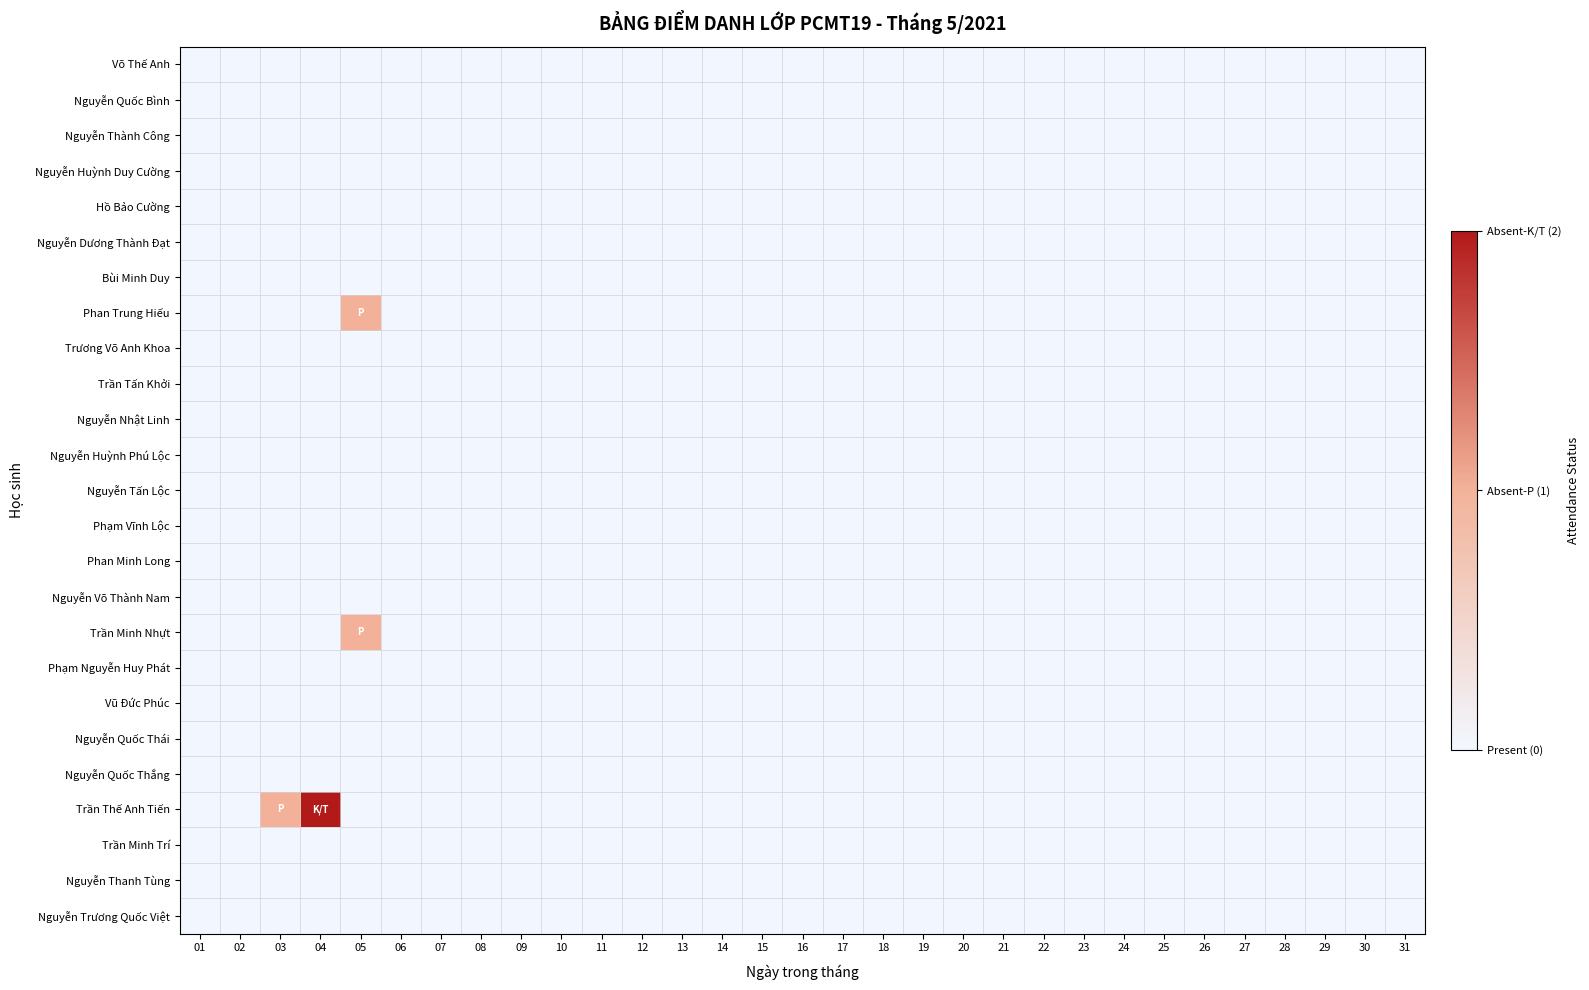

Reading right to left, list all the values displayed in this chart.

Võ Thế Anh: 31=0	30=0	29=0	28=0	27=0	26=0	25=0	24=0	23=0	22=0	21=0	20=0	19=0	18=0	17=0	16=0	15=0	14=0	13=0	12=0	11=0	10=0	09=0	08=0	07=0	06=0	05=0	04=0	03=0	02=0	01=0
Nguyễn Quốc Bình: 31=0	30=0	29=0	28=0	27=0	26=0	25=0	24=0	23=0	22=0	21=0	20=0	19=0	18=0	17=0	16=0	15=0	14=0	13=0	12=0	11=0	10=0	09=0	08=0	07=0	06=0	05=0	04=0	03=0	02=0	01=0
Nguyễn Thành Công: 31=0	30=0	29=0	28=0	27=0	26=0	25=0	24=0	23=0	22=0	21=0	20=0	19=0	18=0	17=0	16=0	15=0	14=0	13=0	12=0	11=0	10=0	09=0	08=0	07=0	06=0	05=0	04=0	03=0	02=0	01=0
Nguyễn Huỳnh Duy Cường: 31=0	30=0	29=0	28=0	27=0	26=0	25=0	24=0	23=0	22=0	21=0	20=0	19=0	18=0	17=0	16=0	15=0	14=0	13=0	12=0	11=0	10=0	09=0	08=0	07=0	06=0	05=0	04=0	03=0	02=0	01=0
Hồ Bảo Cường: 31=0	30=0	29=0	28=0	27=0	26=0	25=0	24=0	23=0	22=0	21=0	20=0	19=0	18=0	17=0	16=0	15=0	14=0	13=0	12=0	11=0	10=0	09=0	08=0	07=0	06=0	05=0	04=0	03=0	02=0	01=0
Nguyễn Dương Thành Đạt: 31=0	30=0	29=0	28=0	27=0	26=0	25=0	24=0	23=0	22=0	21=0	20=0	19=0	18=0	17=0	16=0	15=0	14=0	13=0	12=0	11=0	10=0	09=0	08=0	07=0	06=0	05=0	04=0	03=0	02=0	01=0
Bùi Minh Duy: 31=0	30=0	29=0	28=0	27=0	26=0	25=0	24=0	23=0	22=0	21=0	20=0	19=0	18=0	17=0	16=0	15=0	14=0	13=0	12=0	11=0	10=0	09=0	08=0	07=0	06=0	05=0	04=0	03=0	02=0	01=0
Phan Trung Hiếu: 31=0	30=0	29=0	28=0	27=0	26=0	25=0	24=0	23=0	22=0	21=0	20=0	19=0	18=0	17=0	16=0	15=0	14=0	13=0	12=0	11=0	10=0	09=0	08=0	07=0	06=0	05=1	04=0	03=0	02=0	01=0
Trương Võ Anh Khoa: 31=0	30=0	29=0	28=0	27=0	26=0	25=0	24=0	23=0	22=0	21=0	20=0	19=0	18=0	17=0	16=0	15=0	14=0	13=0	12=0	11=0	10=0	09=0	08=0	07=0	06=0	05=0	04=0	03=0	02=0	01=0
Trần Tấn Khởi: 31=0	30=0	29=0	28=0	27=0	26=0	25=0	24=0	23=0	22=0	21=0	20=0	19=0	18=0	17=0	16=0	15=0	14=0	13=0	12=0	11=0	10=0	09=0	08=0	07=0	06=0	05=0	04=0	03=0	02=0	01=0
Nguyễn Nhật Linh: 31=0	30=0	29=0	28=0	27=0	26=0	25=0	24=0	23=0	22=0	21=0	20=0	19=0	18=0	17=0	16=0	15=0	14=0	13=0	12=0	11=0	10=0	09=0	08=0	07=0	06=0	05=0	04=0	03=0	02=0	01=0
Nguyễn Huỳnh Phú Lộc: 31=0	30=0	29=0	28=0	27=0	26=0	25=0	24=0	23=0	22=0	21=0	20=0	19=0	18=0	17=0	16=0	15=0	14=0	13=0	12=0	11=0	10=0	09=0	08=0	07=0	06=0	05=0	04=0	03=0	02=0	01=0
Nguyễn Tấn Lộc: 31=0	30=0	29=0	28=0	27=0	26=0	25=0	24=0	23=0	22=0	21=0	20=0	19=0	18=0	17=0	16=0	15=0	14=0	13=0	12=0	11=0	10=0	09=0	08=0	07=0	06=0	05=0	04=0	03=0	02=0	01=0
Phạm Vĩnh Lộc: 31=0	30=0	29=0	28=0	27=0	26=0	25=0	24=0	23=0	22=0	21=0	20=0	19=0	18=0	17=0	16=0	15=0	14=0	13=0	12=0	11=0	10=0	09=0	08=0	07=0	06=0	05=0	04=0	03=0	02=0	01=0
Phan Minh Long: 31=0	30=0	29=0	28=0	27=0	26=0	25=0	24=0	23=0	22=0	21=0	20=0	19=0	18=0	17=0	16=0	15=0	14=0	13=0	12=0	11=0	10=0	09=0	08=0	07=0	06=0	05=0	04=0	03=0	02=0	01=0
Nguyễn Võ Thành Nam: 31=0	30=0	29=0	28=0	27=0	26=0	25=0	24=0	23=0	22=0	21=0	20=0	19=0	18=0	17=0	16=0	15=0	14=0	13=0	12=0	11=0	10=0	09=0	08=0	07=0	06=0	05=0	04=0	03=0	02=0	01=0
Trần Minh Nhựt: 31=0	30=0	29=0	28=0	27=0	26=0	25=0	24=0	23=0	22=0	21=0	20=0	19=0	18=0	17=0	16=0	15=0	14=0	13=0	12=0	11=0	10=0	09=0	08=0	07=0	06=0	05=1	04=0	03=0	02=0	01=0
Phạm Nguyễn Huy Phát: 31=0	30=0	29=0	28=0	27=0	26=0	25=0	24=0	23=0	22=0	21=0	20=0	19=0	18=0	17=0	16=0	15=0	14=0	13=0	12=0	11=0	10=0	09=0	08=0	07=0	06=0	05=0	04=0	03=0	02=0	01=0
Vũ Đức Phúc: 31=0	30=0	29=0	28=0	27=0	26=0	25=0	24=0	23=0	22=0	21=0	20=0	19=0	18=0	17=0	16=0	15=0	14=0	13=0	12=0	11=0	10=0	09=0	08=0	07=0	06=0	05=0	04=0	03=0	02=0	01=0
Nguyễn Quốc Thái: 31=0	30=0	29=0	28=0	27=0	26=0	25=0	24=0	23=0	22=0	21=0	20=0	19=0	18=0	17=0	16=0	15=0	14=0	13=0	12=0	11=0	10=0	09=0	08=0	07=0	06=0	05=0	04=0	03=0	02=0	01=0
Nguyễn Quốc Thắng: 31=0	30=0	29=0	28=0	27=0	26=0	25=0	24=0	23=0	22=0	21=0	20=0	19=0	18=0	17=0	16=0	15=0	14=0	13=0	12=0	11=0	10=0	09=0	08=0	07=0	06=0	05=0	04=0	03=0	02=0	01=0
Trần Thế Anh Tiến: 31=0	30=0	29=0	28=0	27=0	26=0	25=0	24=0	23=0	22=0	21=0	20=0	19=0	18=0	17=0	16=0	15=0	14=0	13=0	12=0	11=0	10=0	09=0	08=0	07=0	06=0	05=0	04=2	03=1	02=0	01=0
Trần Minh Trí: 31=0	30=0	29=0	28=0	27=0	26=0	25=0	24=0	23=0	22=0	21=0	20=0	19=0	18=0	17=0	16=0	15=0	14=0	13=0	12=0	11=0	10=0	09=0	08=0	07=0	06=0	05=0	04=0	03=0	02=0	01=0
Nguyễn Thanh Tùng: 31=0	30=0	29=0	28=0	27=0	26=0	25=0	24=0	23=0	22=0	21=0	20=0	19=0	18=0	17=0	16=0	15=0	14=0	13=0	12=0	11=0	10=0	09=0	08=0	07=0	06=0	05=0	04=0	03=0	02=0	01=0
Nguyễn Trương Quốc Việt: 31=0	30=0	29=0	28=0	27=0	26=0	25=0	24=0	23=0	22=0	21=0	20=0	19=0	18=0	17=0	16=0	15=0	14=0	13=0	12=0	11=0	10=0	09=0	08=0	07=0	06=0	05=0	04=0	03=0	02=0	01=0